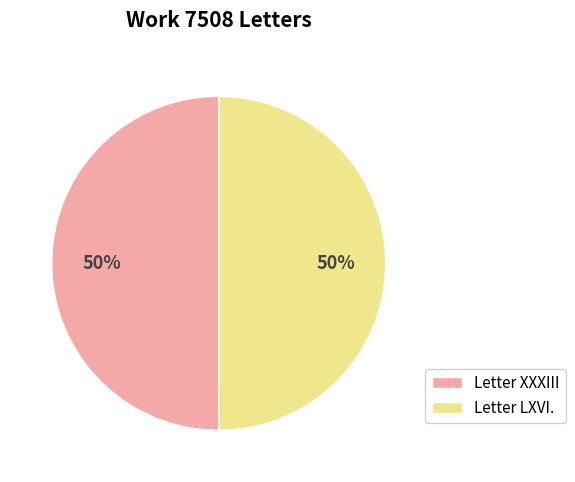

How many slices are in this pie chart?

2